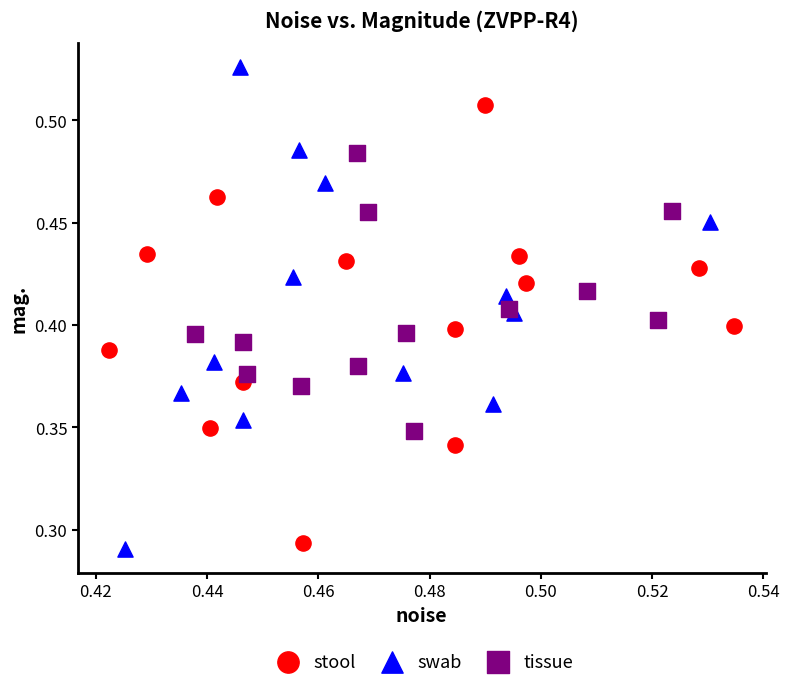

Which series has the largest Y range (max minus min)?

swab